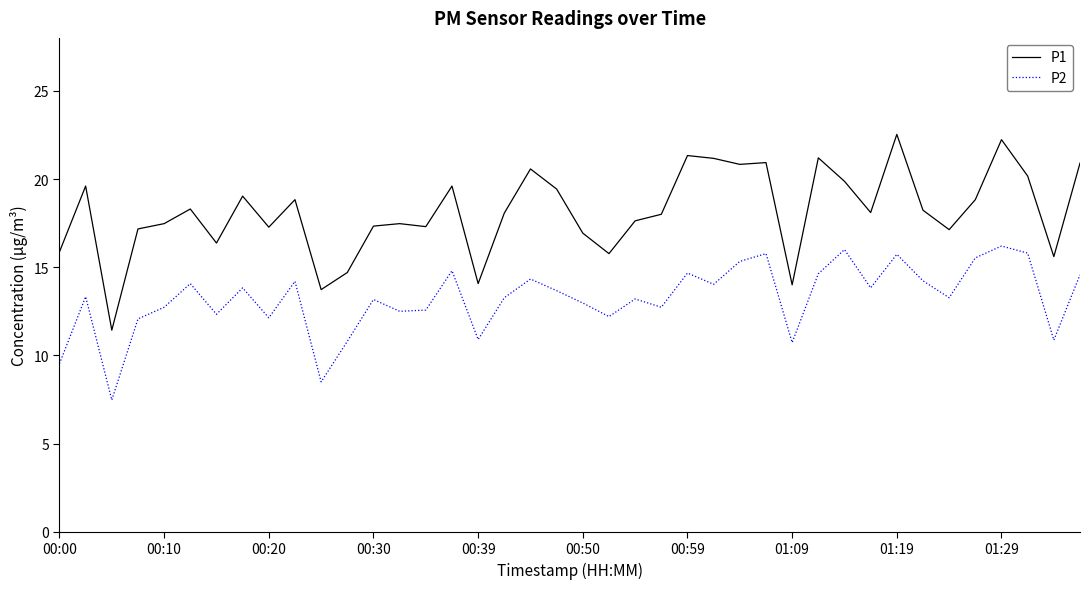

Which series has the largest range (max minus min)?

P1